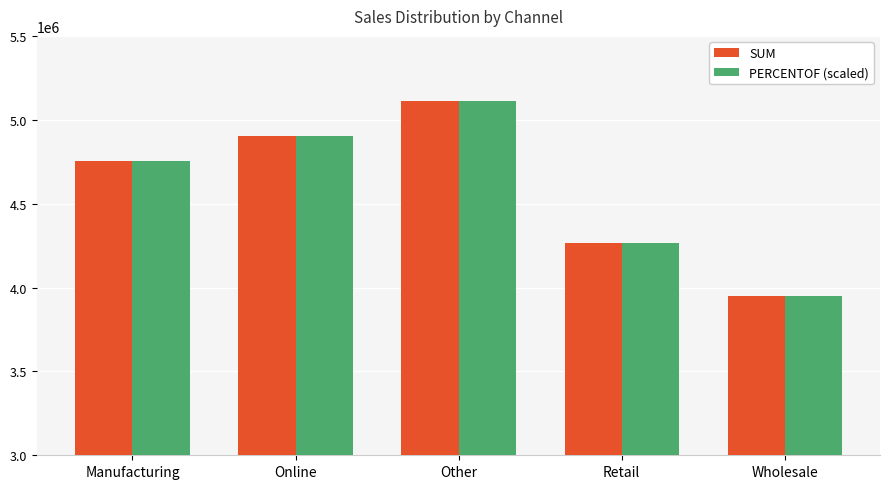

How many bars are there in total?

10